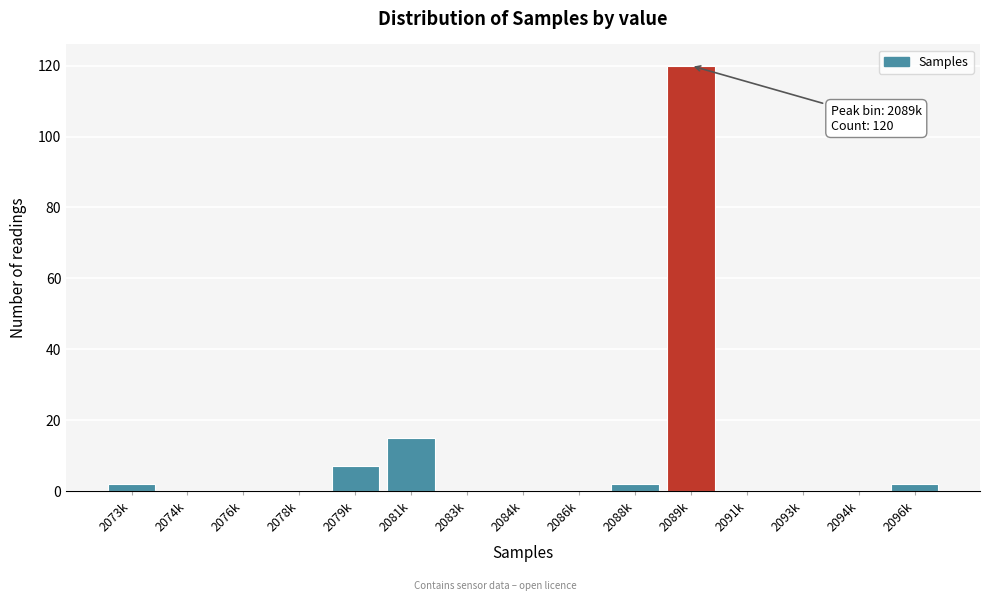

Reading right to left, extract all data points from this chart.

2096k=2	2094k=0	2093k=0	2091k=0	2089k=120	2088k=2	2086k=0	2084k=0	2083k=0	2081k=15	2079k=7	2078k=0	2076k=0	2074k=0	2073k=2